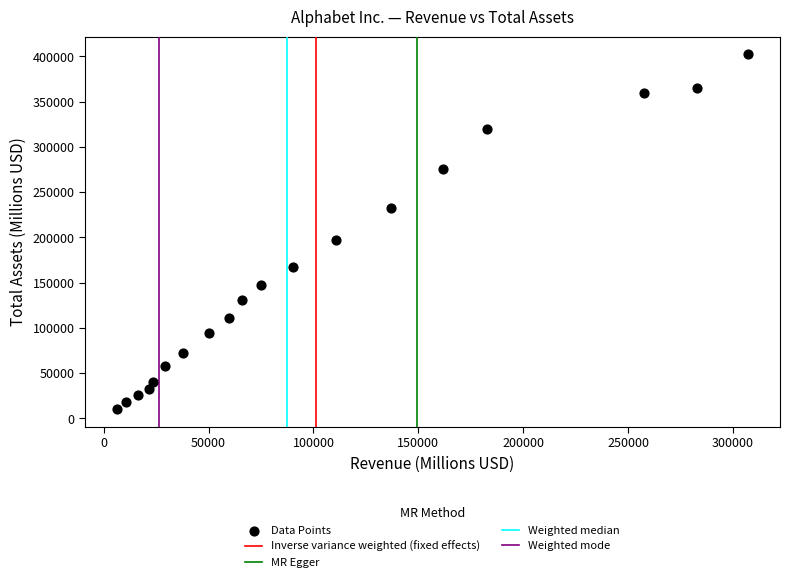

What is the range of X values (max minus min)?

301255